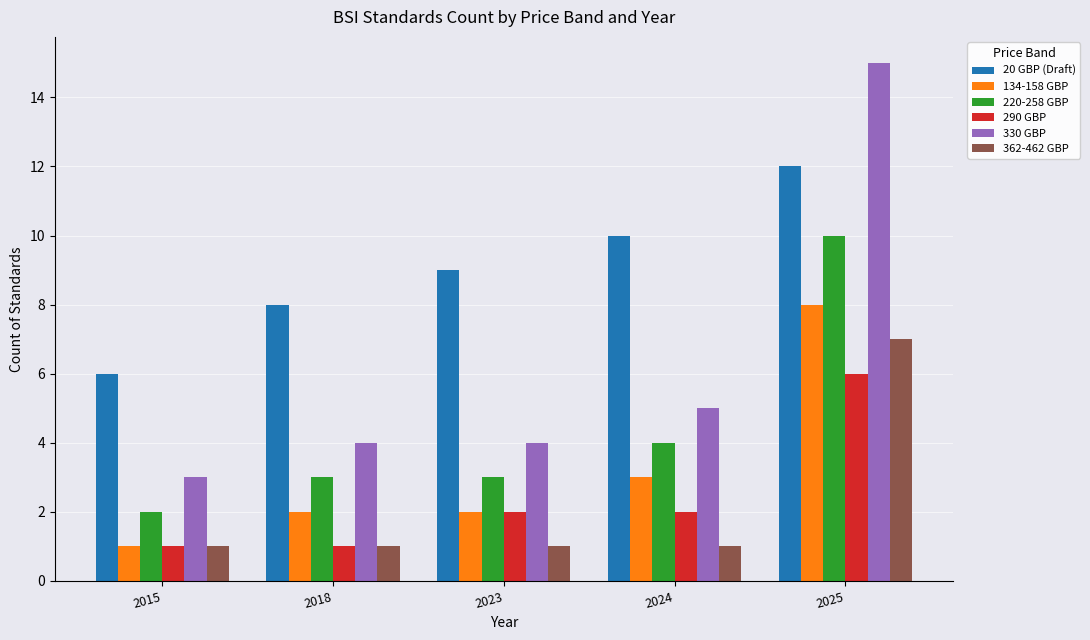

Are the bars horizontal?

No